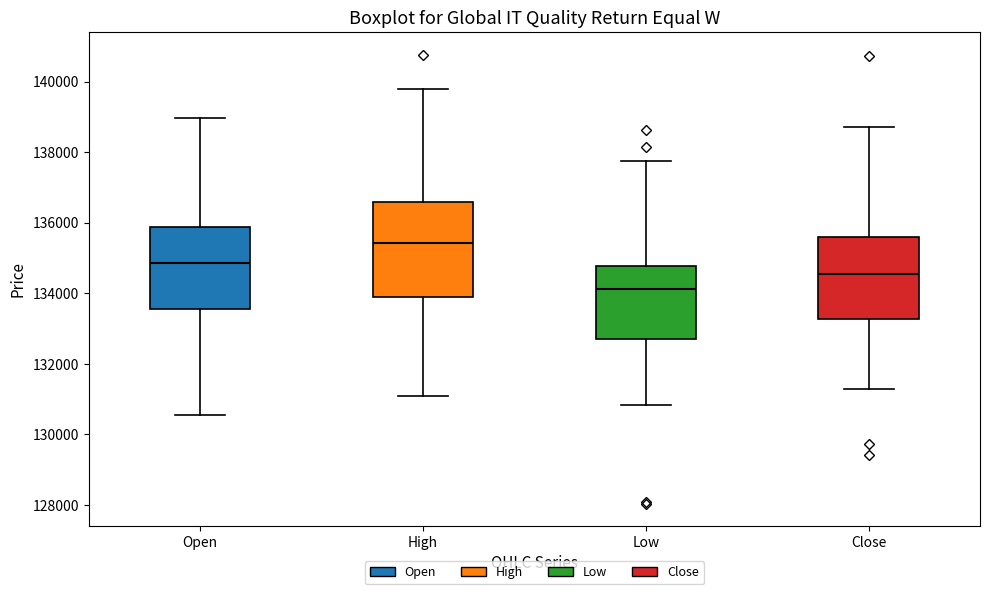

Reading left to right, transcribe this box plot: for each box, give where its median line is, the range the box spans, and where its two whiskers end, as read against the y-axis. The values are not printed on the chart, so give them approximately, as read against the axis.

Open: median 134800, box 133600 to 135800, whiskers 130600 to 139000
High: median 135400, box 134000 to 136600, whiskers 131000 to 139800
Low: median 134200, box 132800 to 134800, whiskers 130800 to 137800
Close: median 134600, box 133200 to 135600, whiskers 131200 to 138800